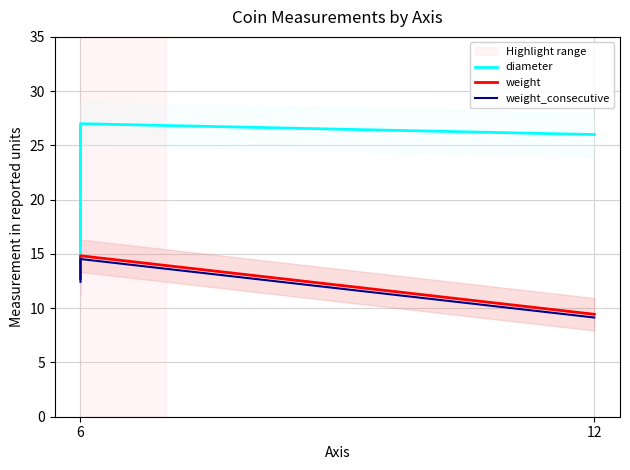

What is the label of the 3rd point from the right?

6